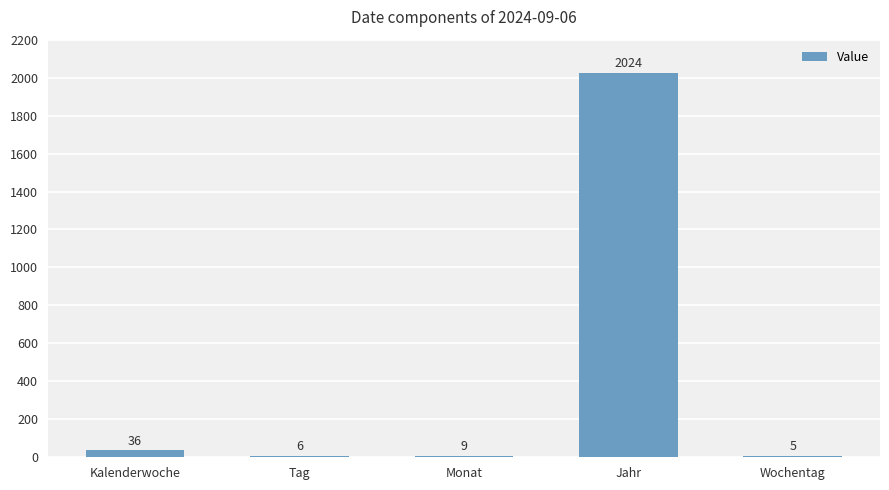

What is the difference between the values at Kalenderwoche and Jahr?

1988